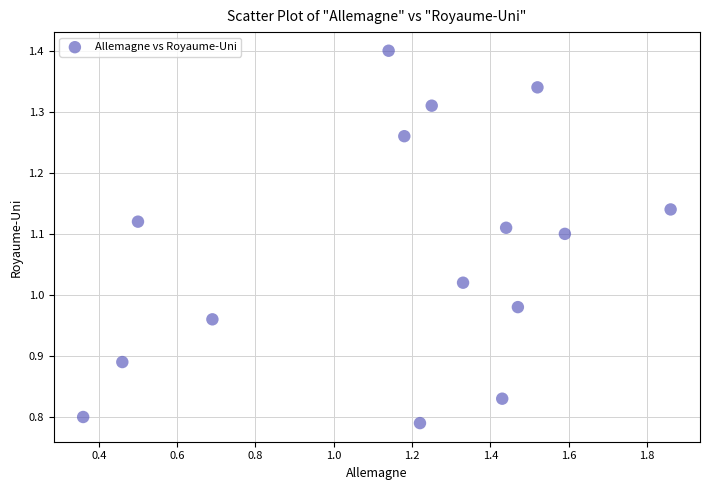

What is the range of X values (max minus min)?

1.5